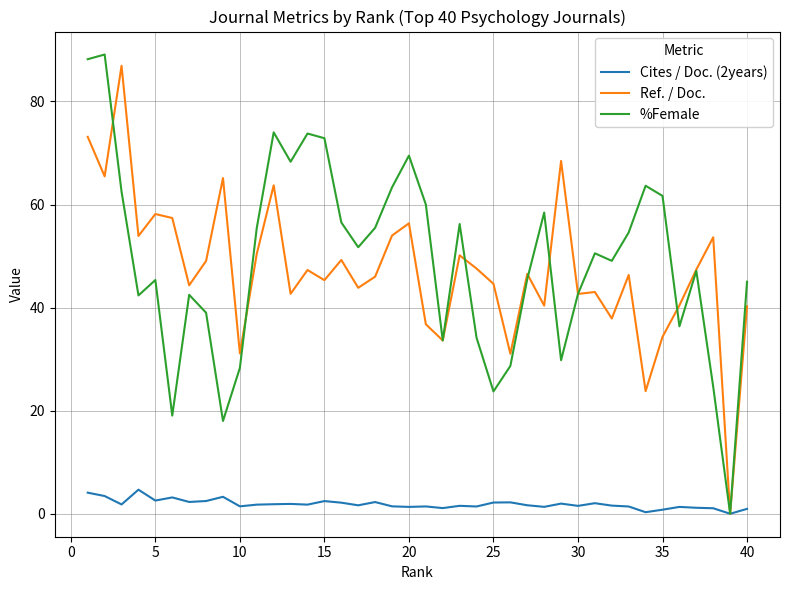

What is the greatest value displayed?

89.1